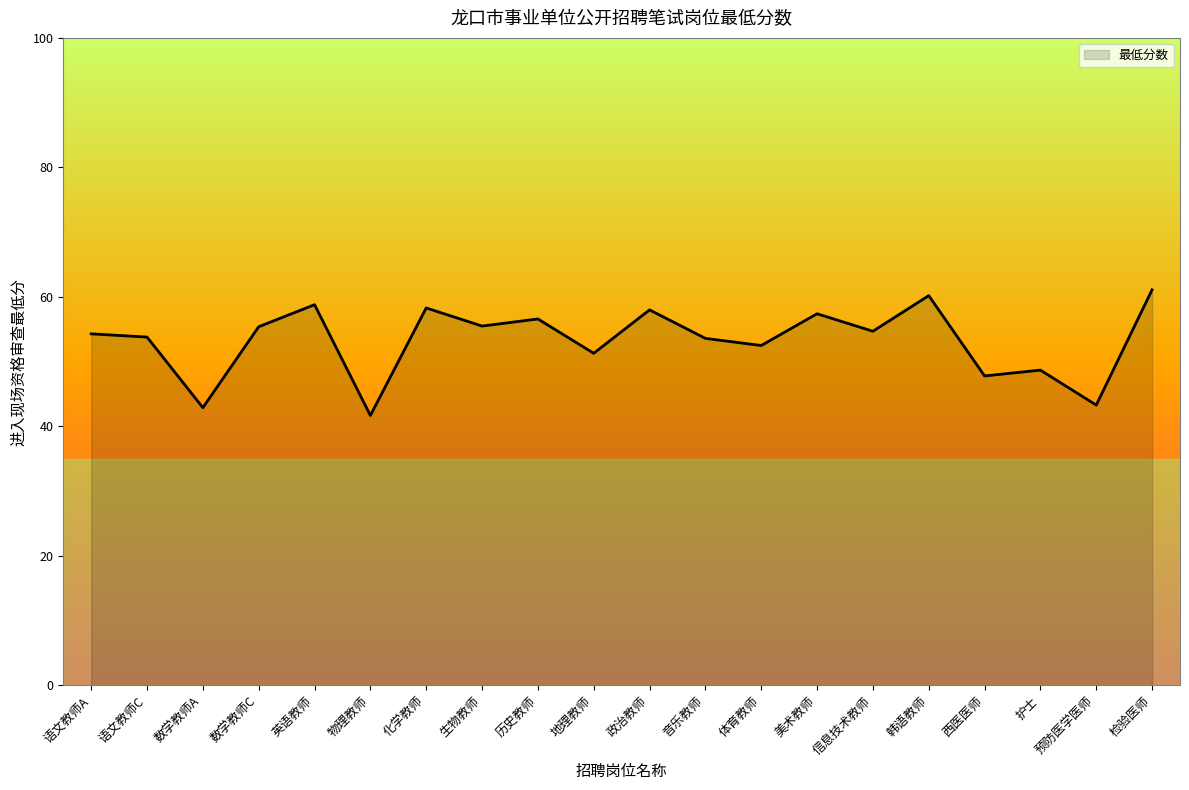

What is the change in value from 数学教师C to 政治教师?

+2.6